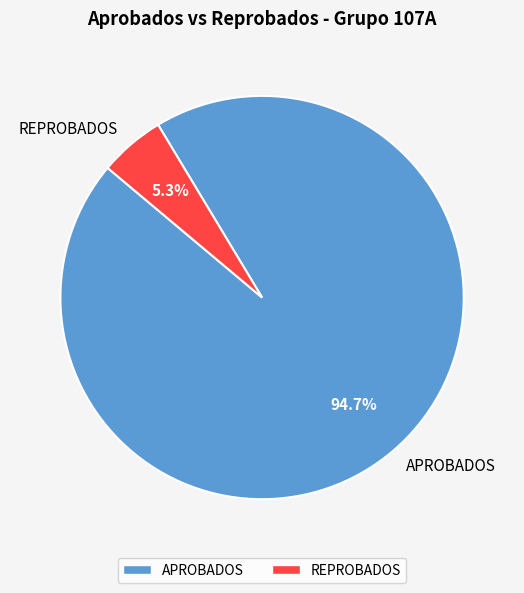

True or false: REPROBADOS accounts for 15% of the total.

False